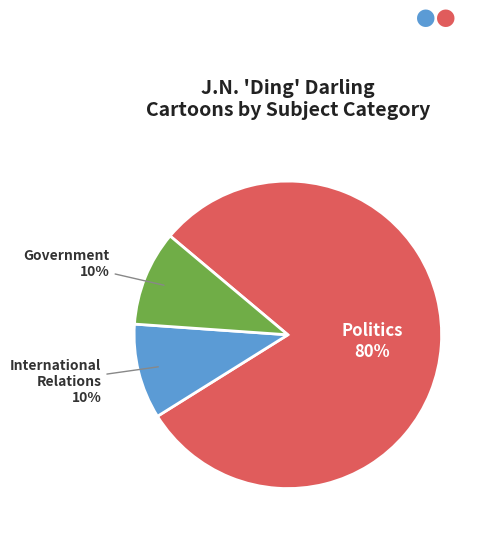

Does any single category account for the majority?

Yes